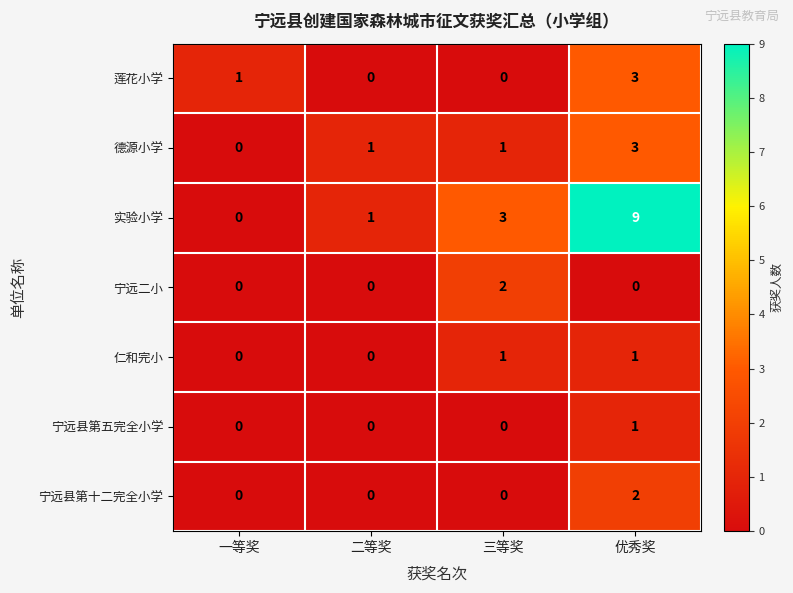

Reading left to right, extract all data points from this chart.

莲花小学: 一等奖=1	二等奖=0	三等奖=0	优秀奖=3
德源小学: 一等奖=0	二等奖=1	三等奖=1	优秀奖=3
实验小学: 一等奖=0	二等奖=1	三等奖=3	优秀奖=9
宁远二小: 一等奖=0	二等奖=0	三等奖=2	优秀奖=0
仁和完小: 一等奖=0	二等奖=0	三等奖=1	优秀奖=1
宁远县第五完全小学: 一等奖=0	二等奖=0	三等奖=0	优秀奖=1
宁远县第十二完全小学: 一等奖=0	二等奖=0	三等奖=0	优秀奖=2